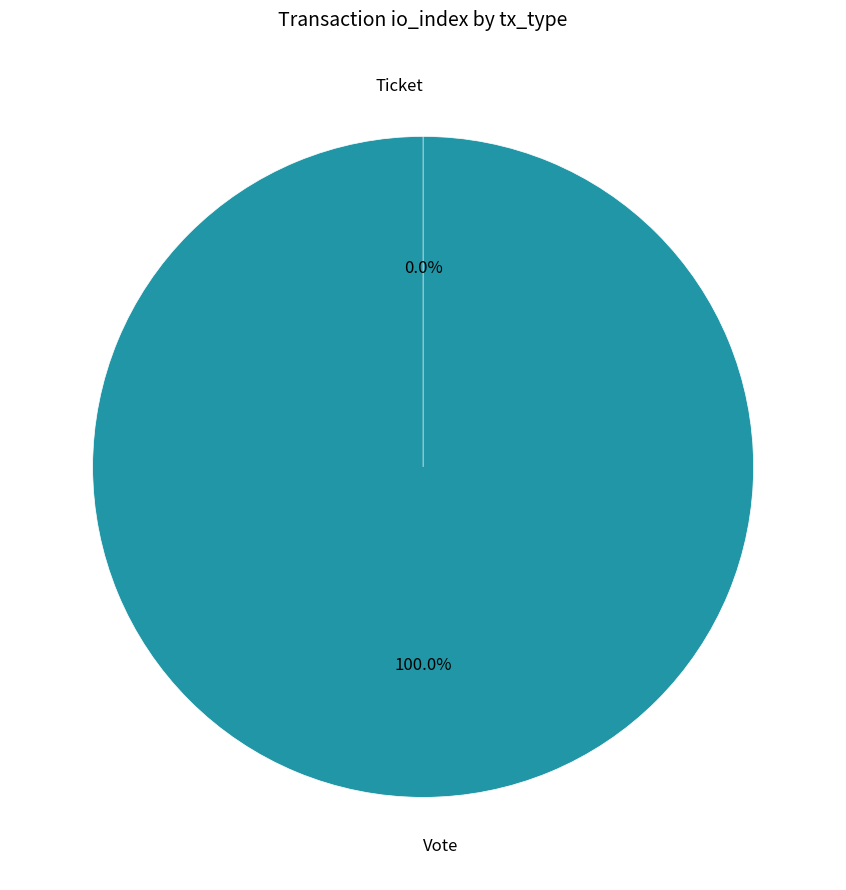

Between Vote and Ticket, which is larger?

Vote